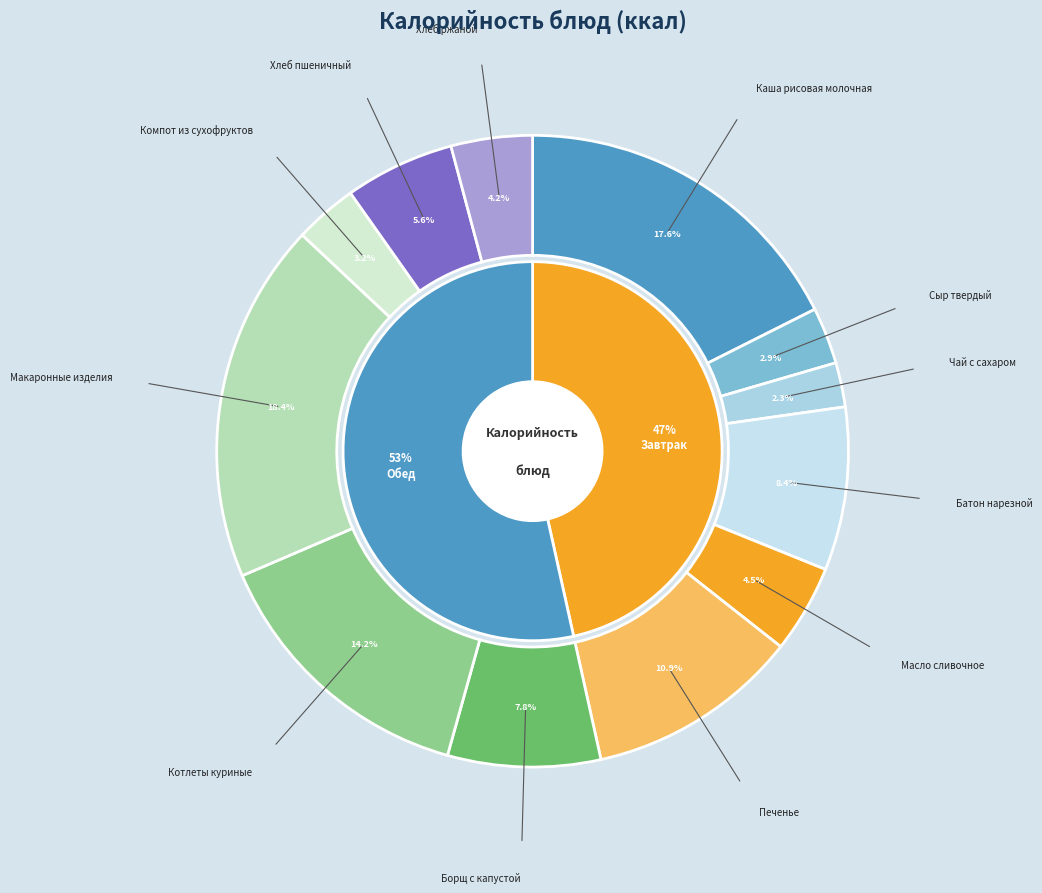

What is the ratio of the value at Батон нарезной to the value at Чай с сахаром?

3.7